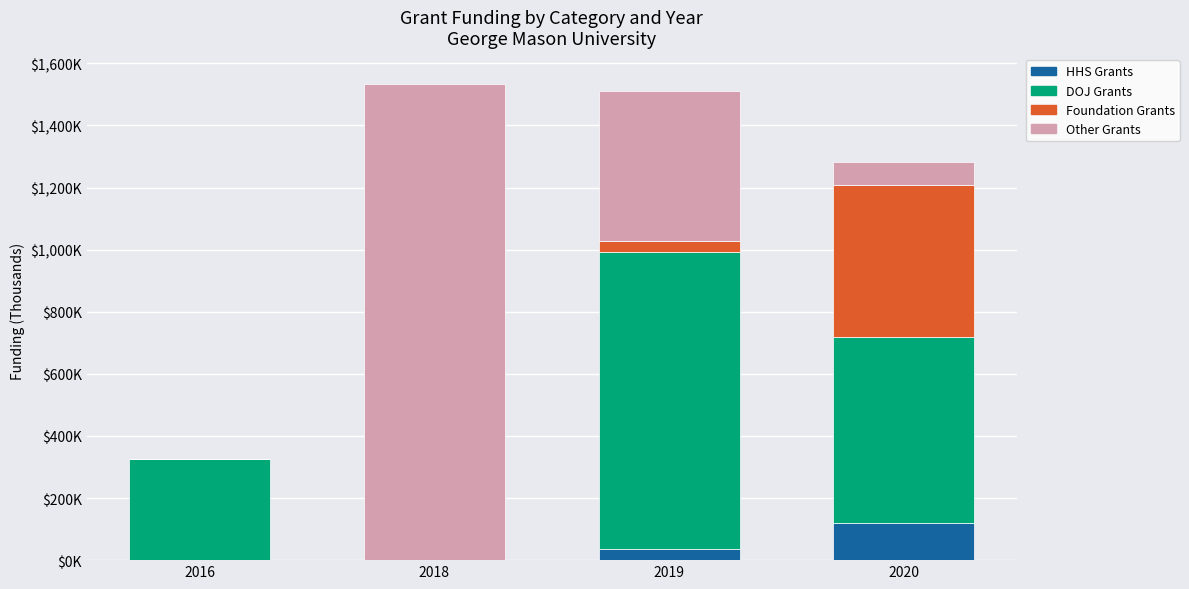

Rank the categories by Foundation Grants value from lowest to highest.

2016, 2018, 2019, 2020